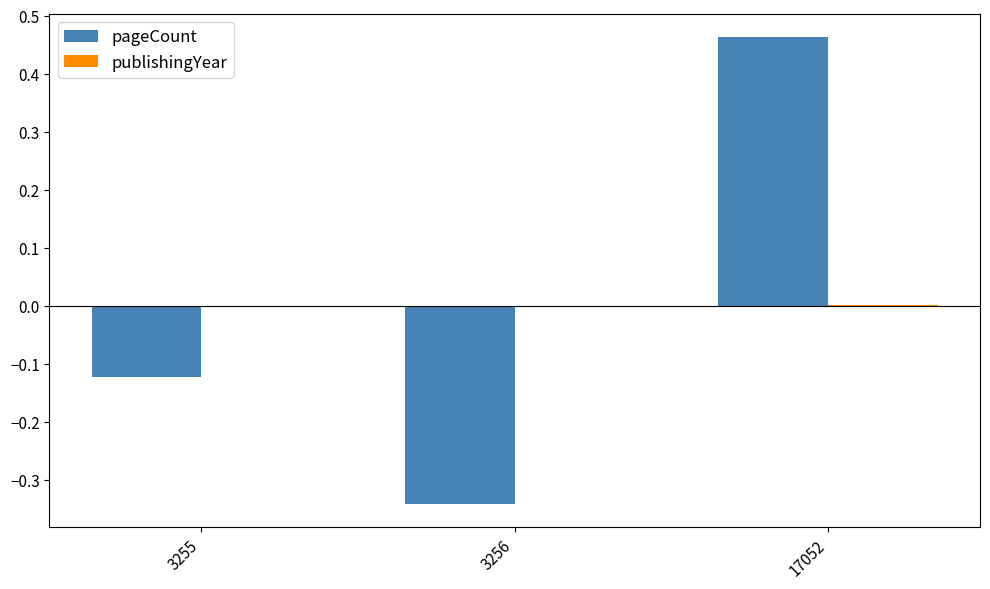

Between 3256 and 17052, which series saw the biggest shift?

pageCount